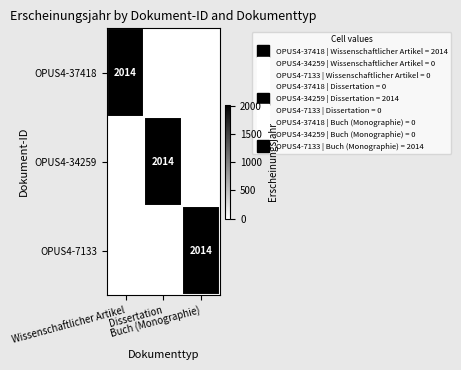

What is the average value of the OPUS4-37418 series?

671